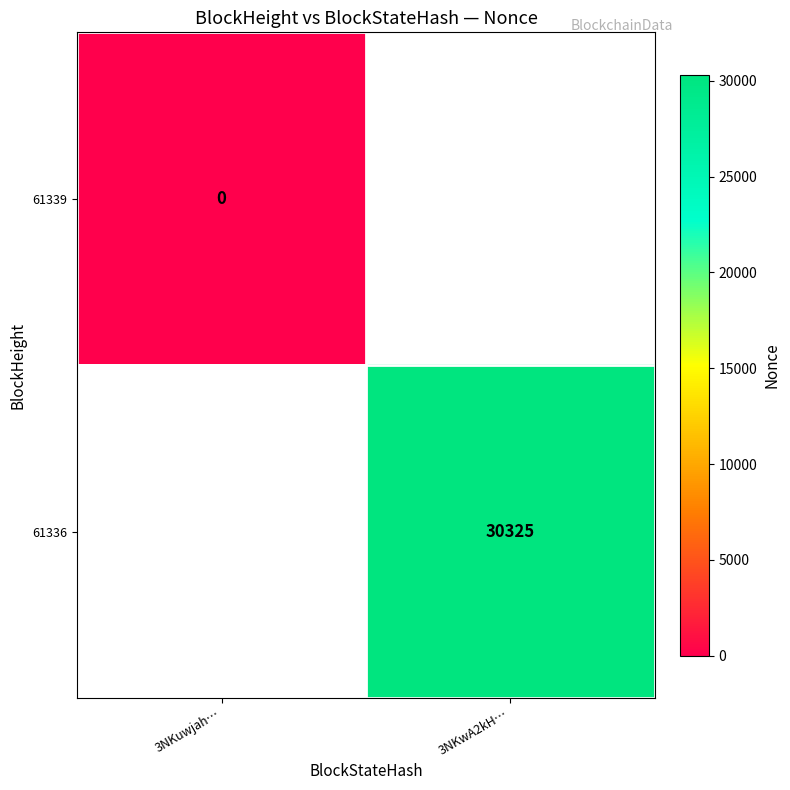

True or false: 61336 has a value of 43899 at 3NKwA2kH….

False